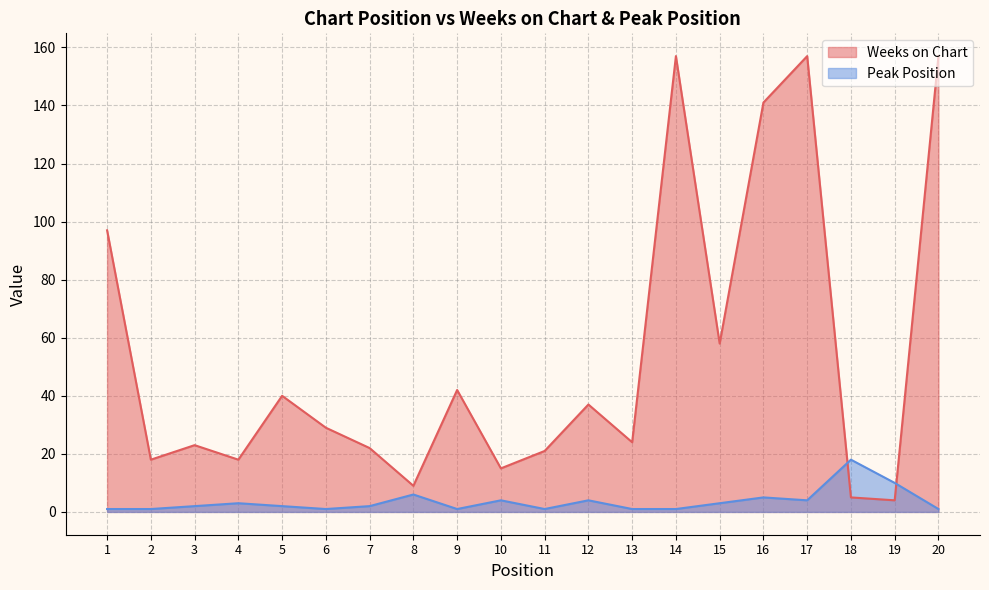

At how many categories does at least one series exceed 145?

3